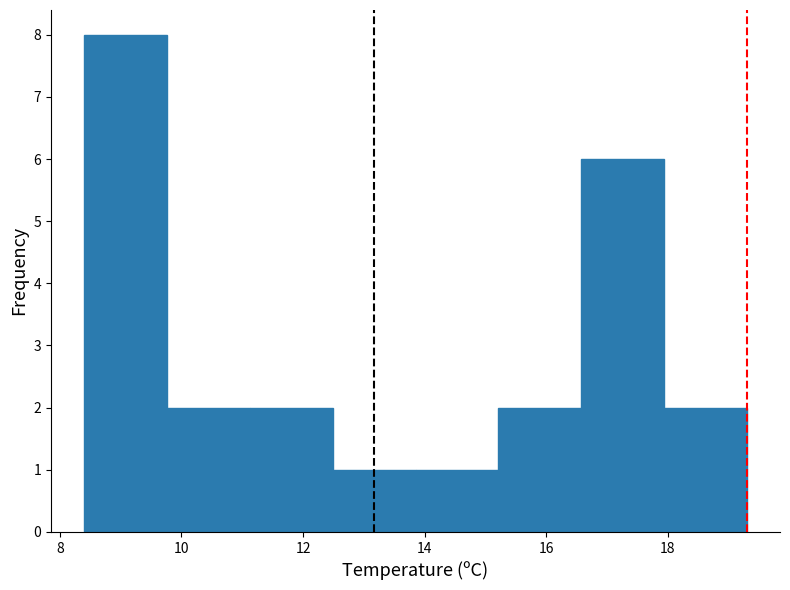

Reading left to right, transcribe this chart: for each bar, give the range it covers on the x-axis and its height. Neither the bar edges nor the heights are printed on the chart, so give them approximately, as read against the axes.

8.4 to 9.8: 8
9.8 to 11.2: 2
11.2 to 12.4: 2
12.4 to 13.8: 1
13.8 to 15.2: 1
15.2 to 16.6: 2
16.6 to 18.0: 6
18.0 to 19.4: 2